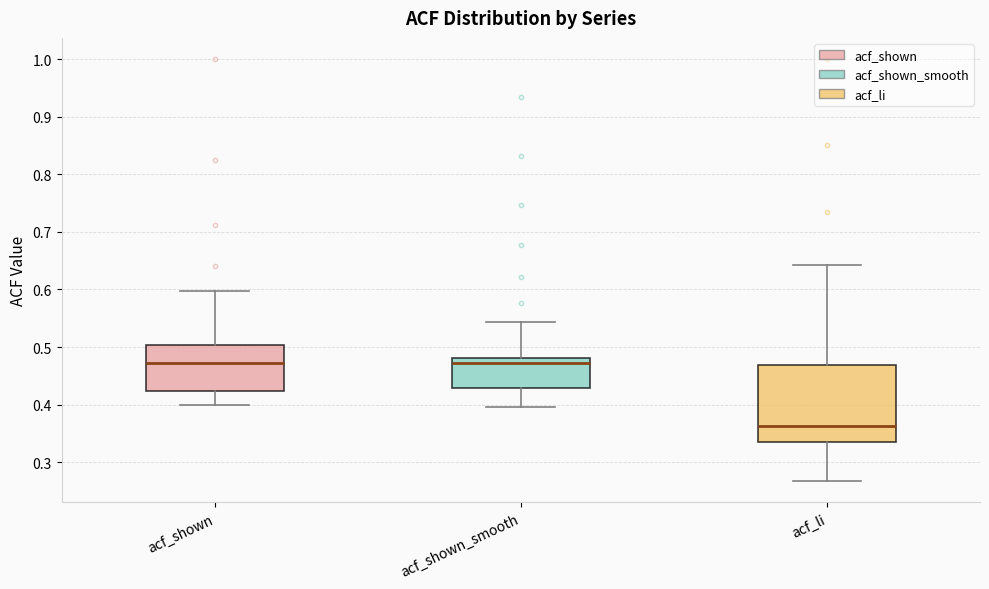

Comparing the boxes themselves (not the whiskers), which one is the tallest?

acf_li